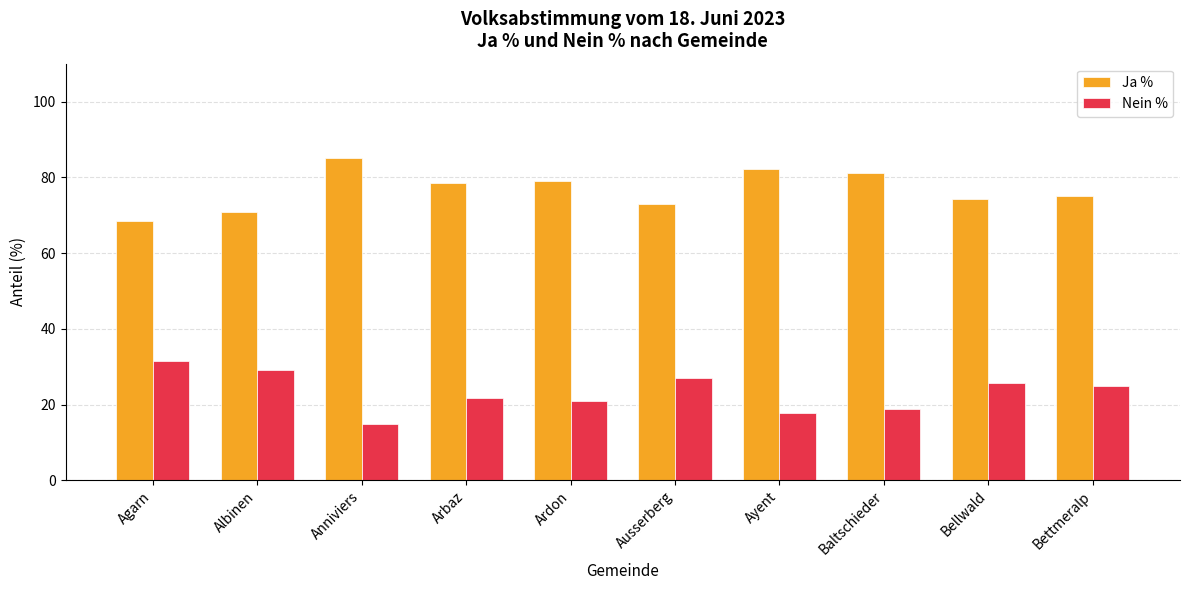

What is the maximum value for Ja %?

85.0